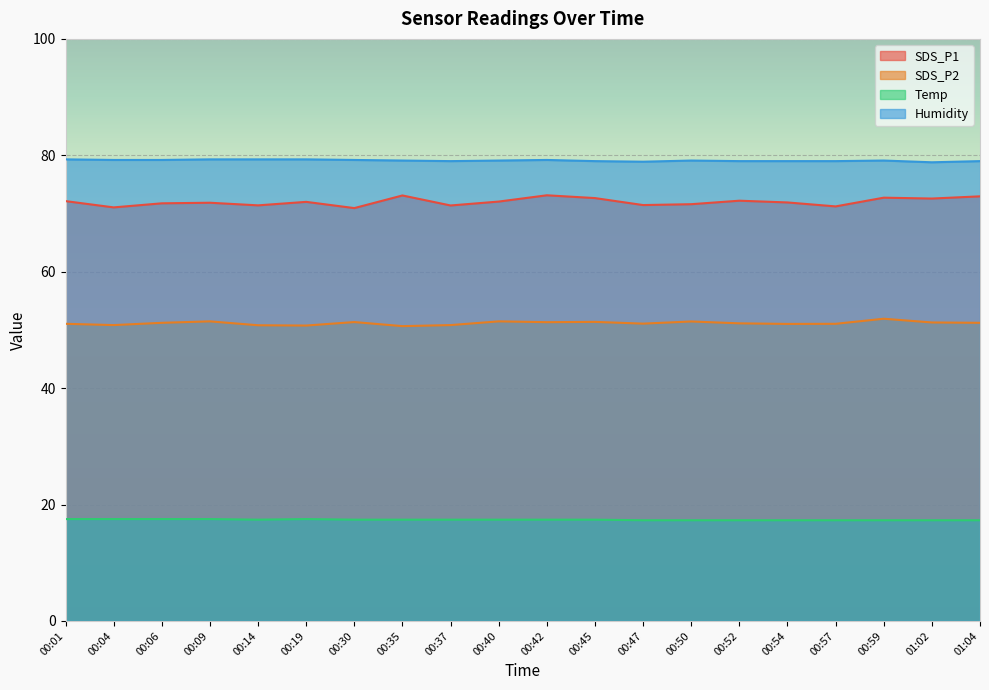

Which label corresponds to the largest value in the chart?

00:01